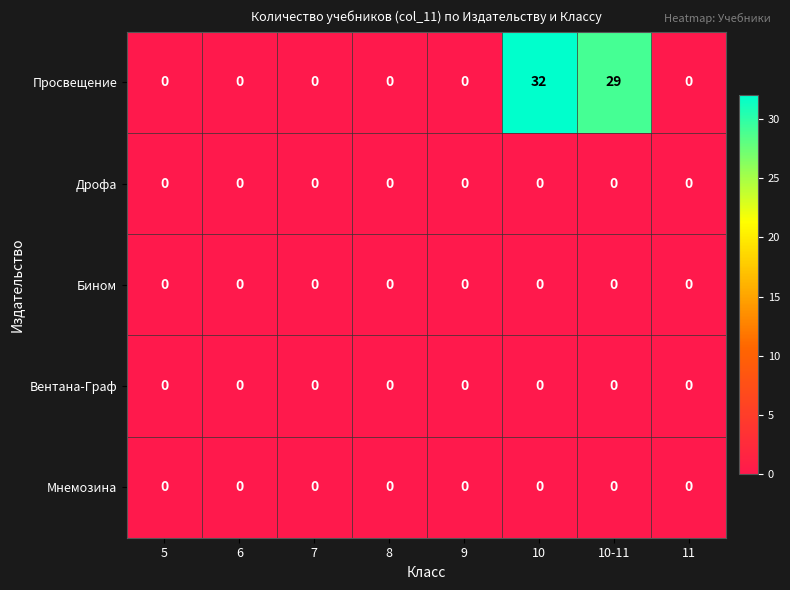

The value of Мнемозина at 5 is 0. True or false?

True